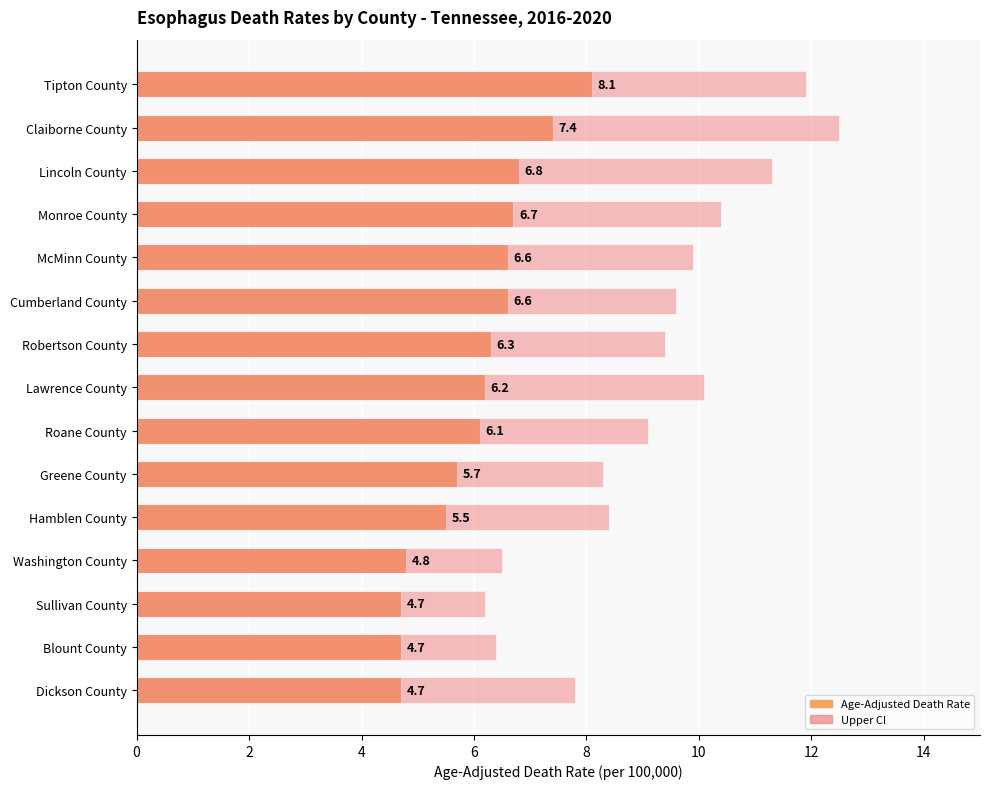

Which series has the largest range (max minus min)?

Upper CI